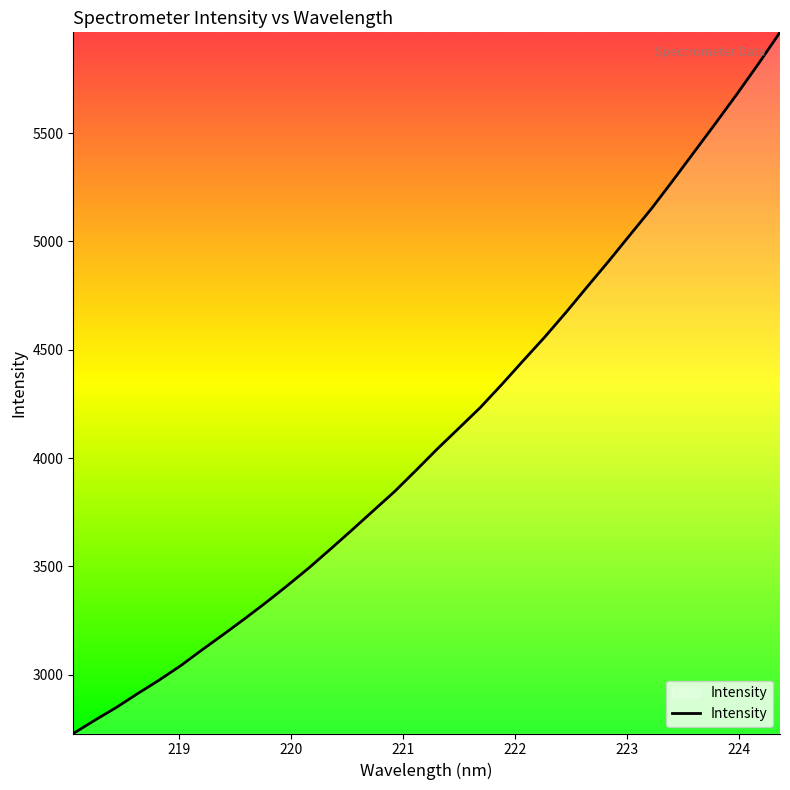

What is the difference between the maximum and minimum values?

3236.6